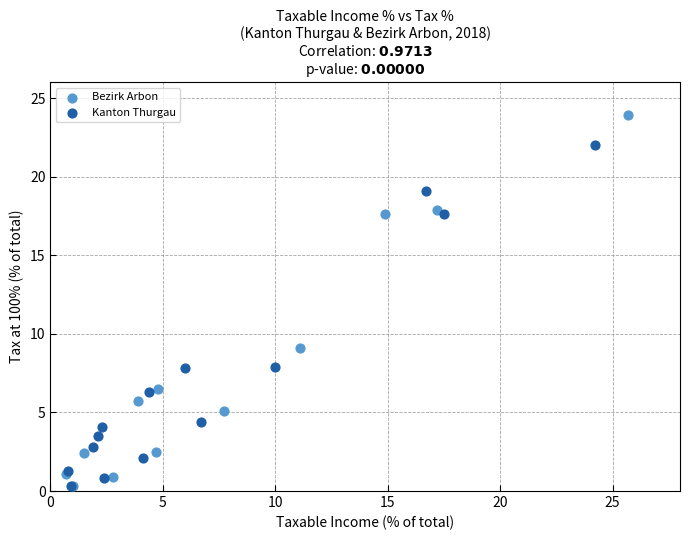

Which series has the largest Y range (max minus min)?

Bezirk Arbon